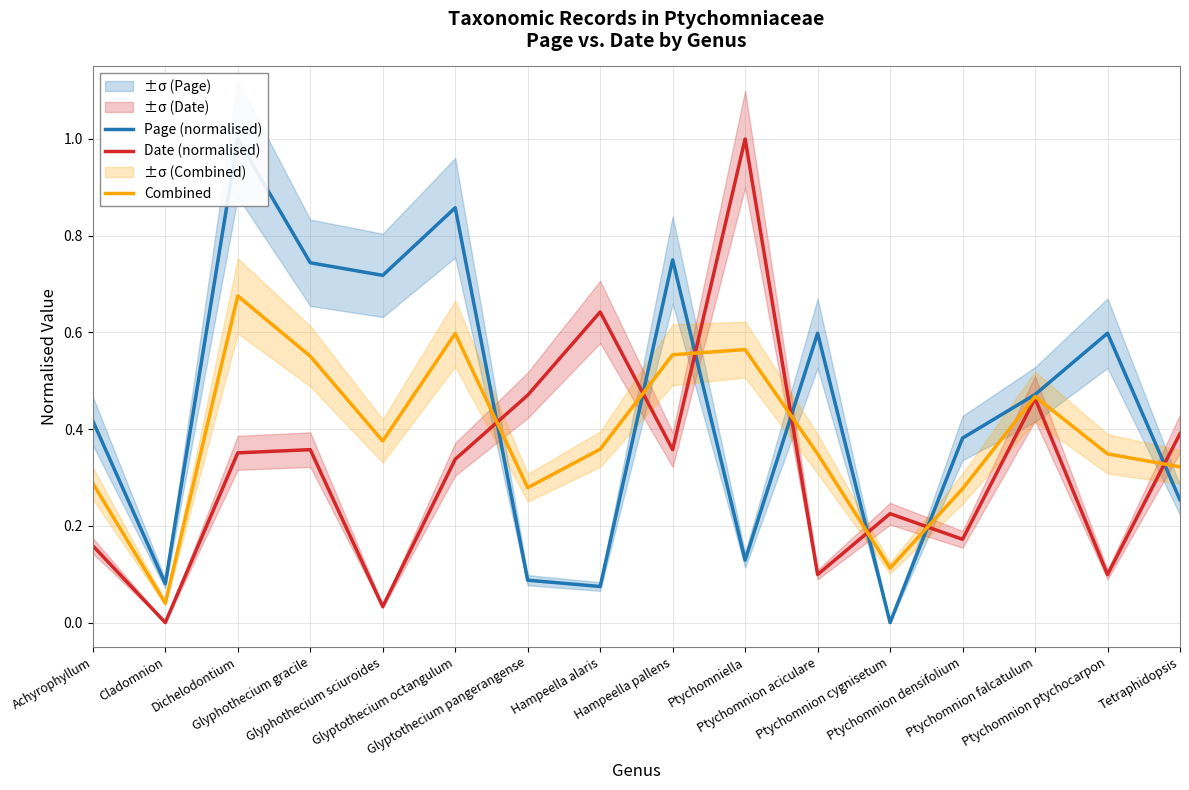

Which category has the highest value in the Date (normalised) series?

Ptychomniella